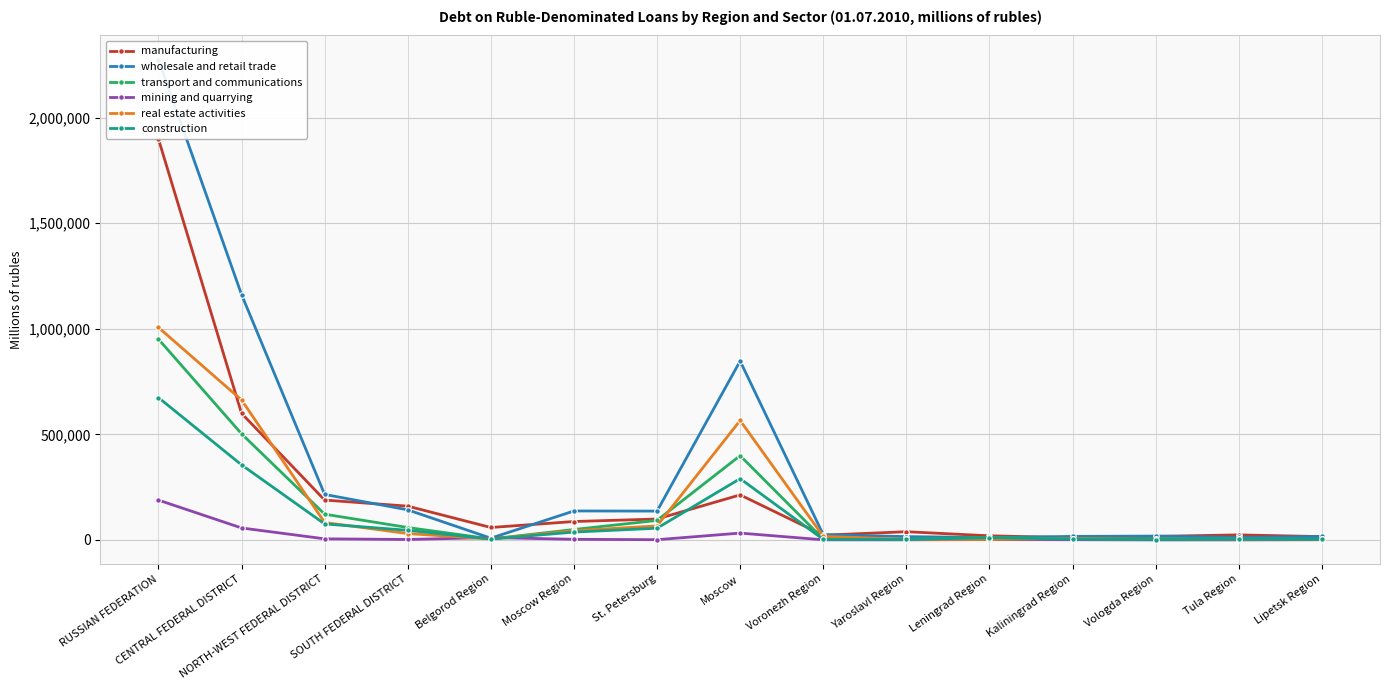

The transport and communications series shows 12928 at Moscow Region. True or false?

False